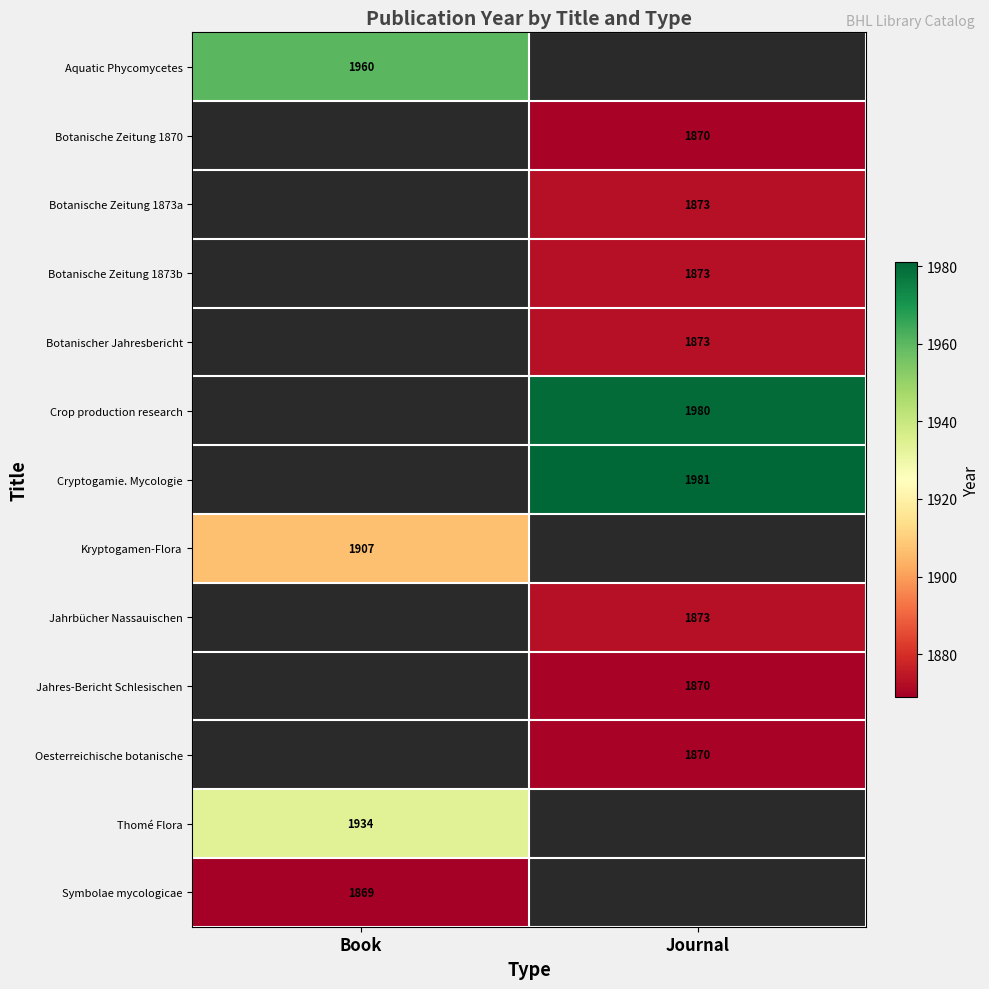

Which label corresponds to the smallest value in the chart?

Book